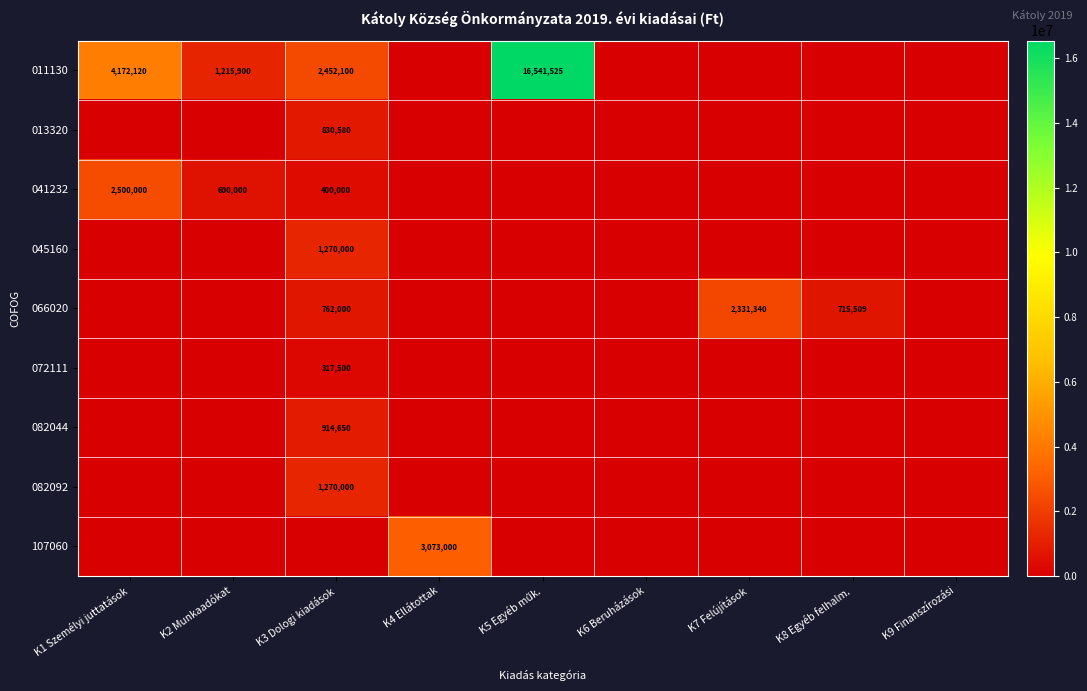

The value of 082092 at K3 Dologi kiadások is 1270000. True or false?

True